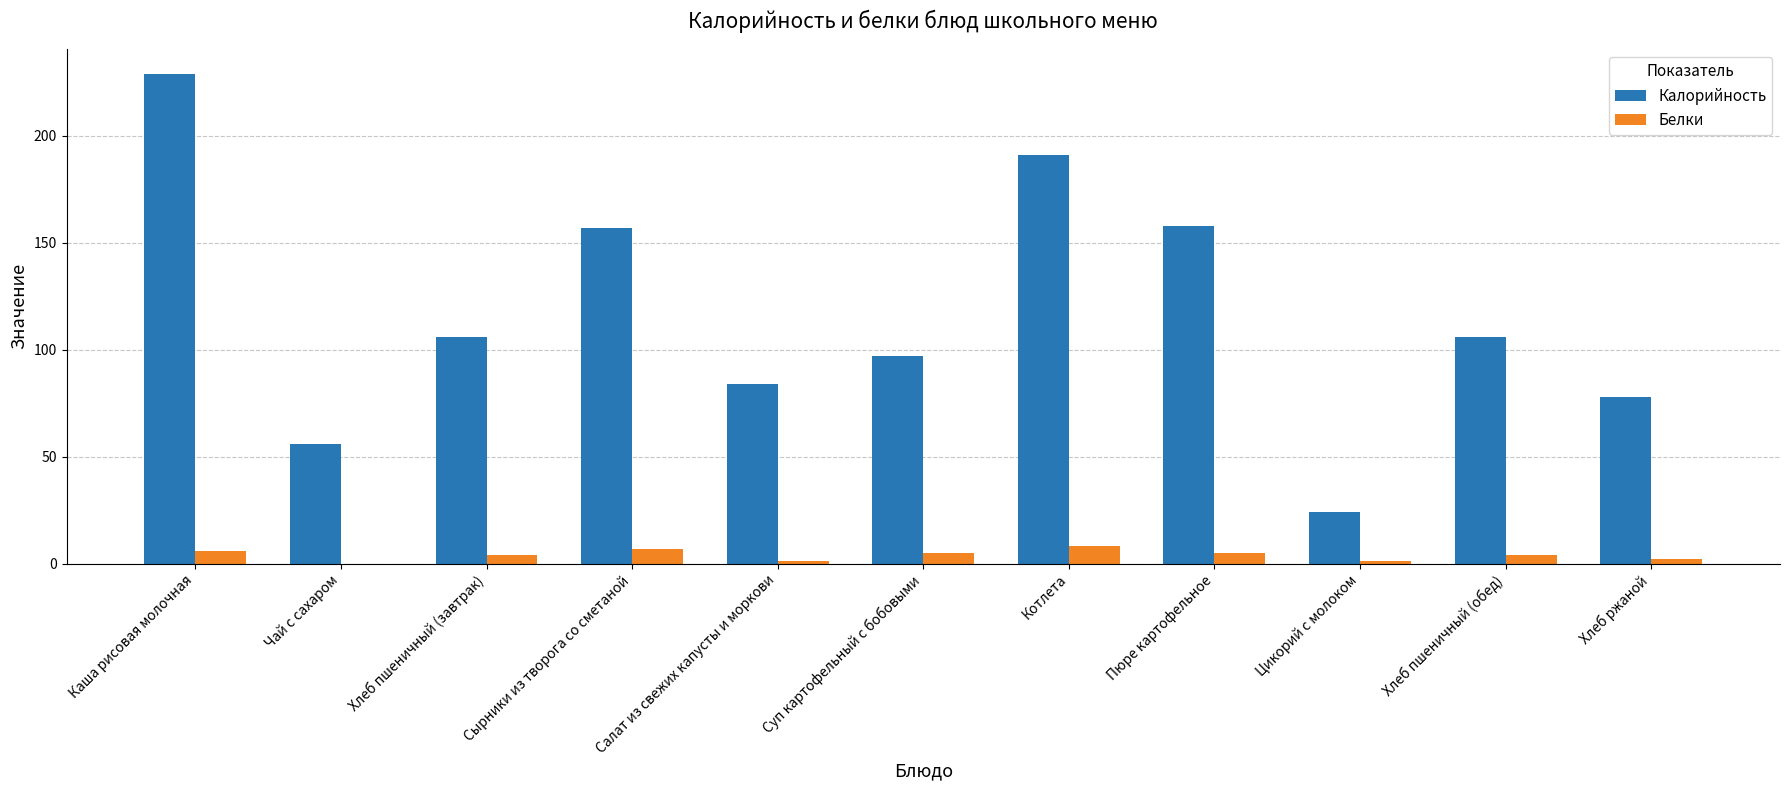

What is the average value of the Белки series?

4